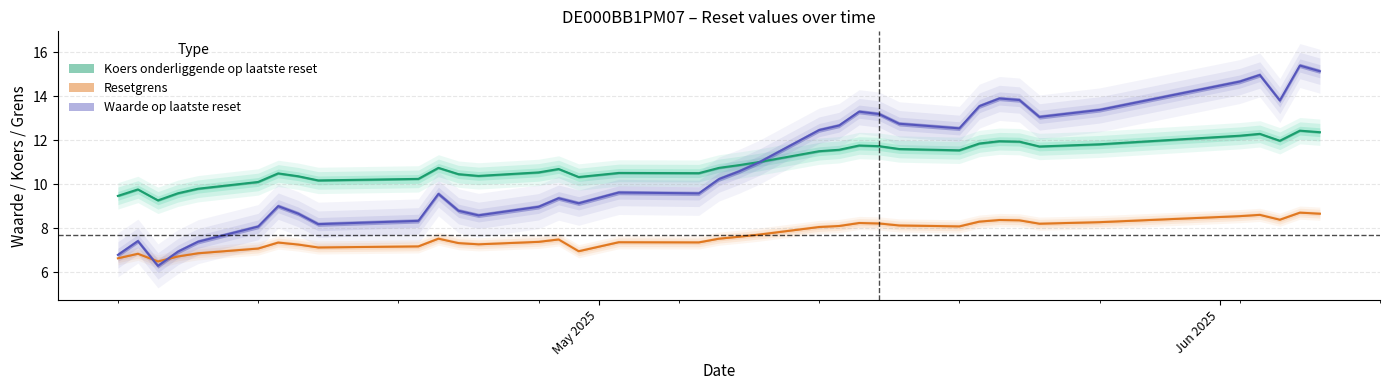

Does the chart display data point markers on the line(s)?

No